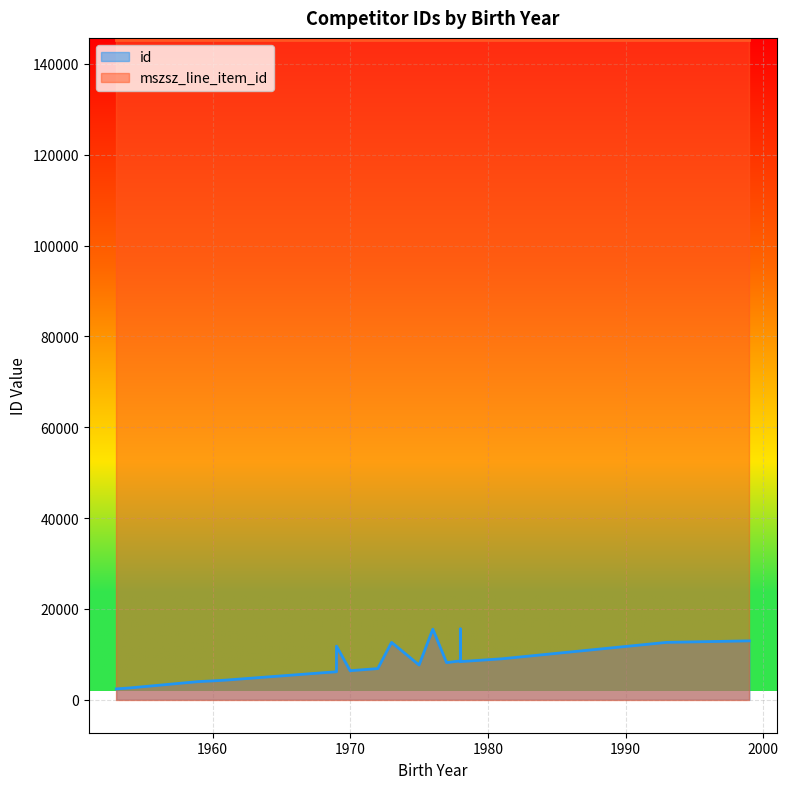

The value of mszsz_line_item_id at 1959 is 145251. True or false?

True